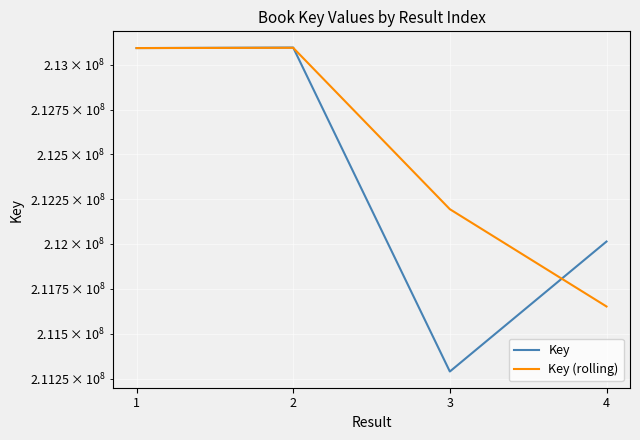

Rank the series by their maximum value, from highest to lowest.

Key, Key (rolling)